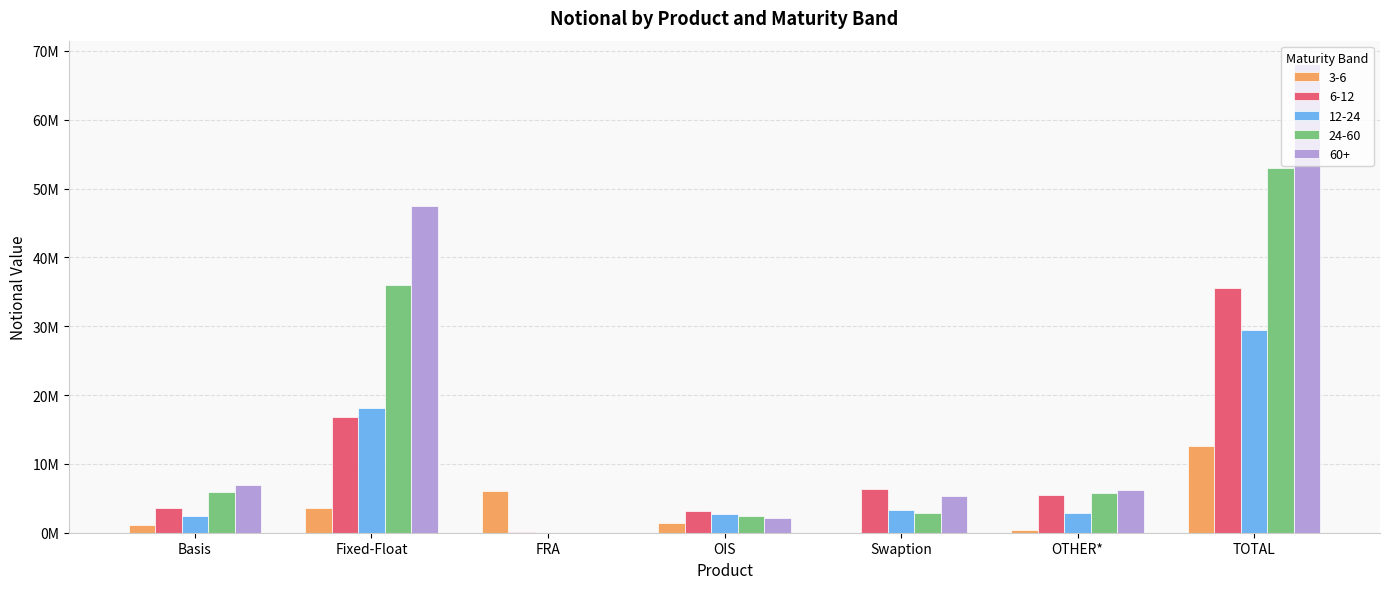

List the series in order of their peak value, lowest first.

3-6, 12-24, 6-12, 24-60, 60+